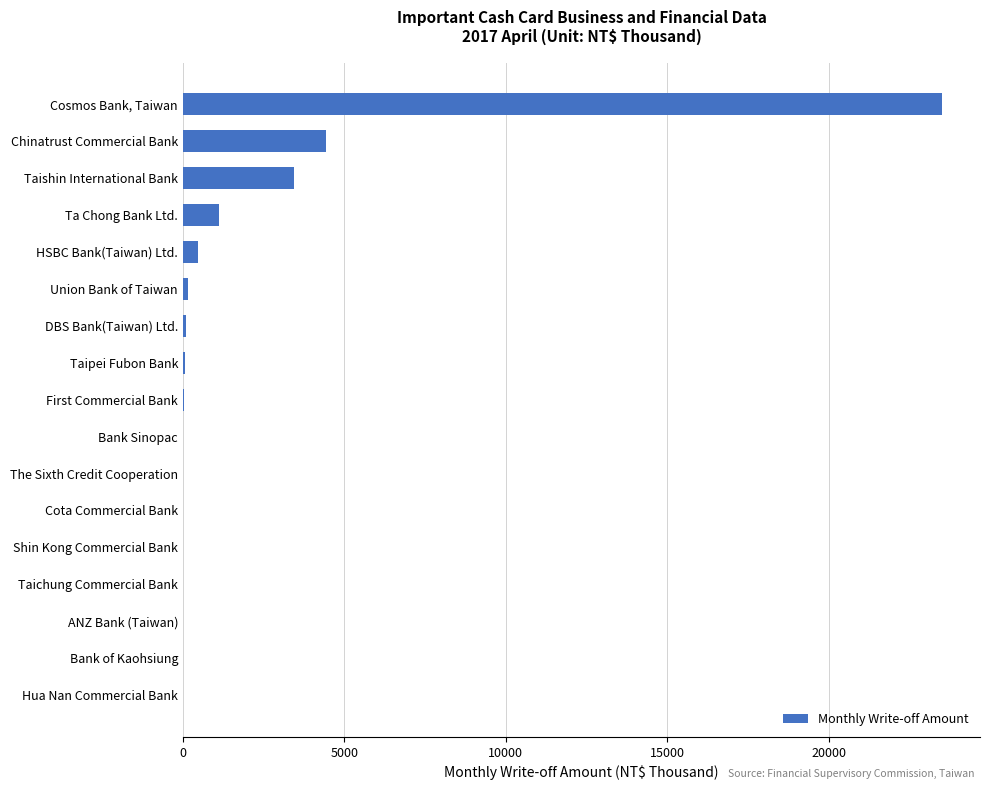

What is the sum of the values at Taishin International Bank and Bank of Kaohsiung?

3435